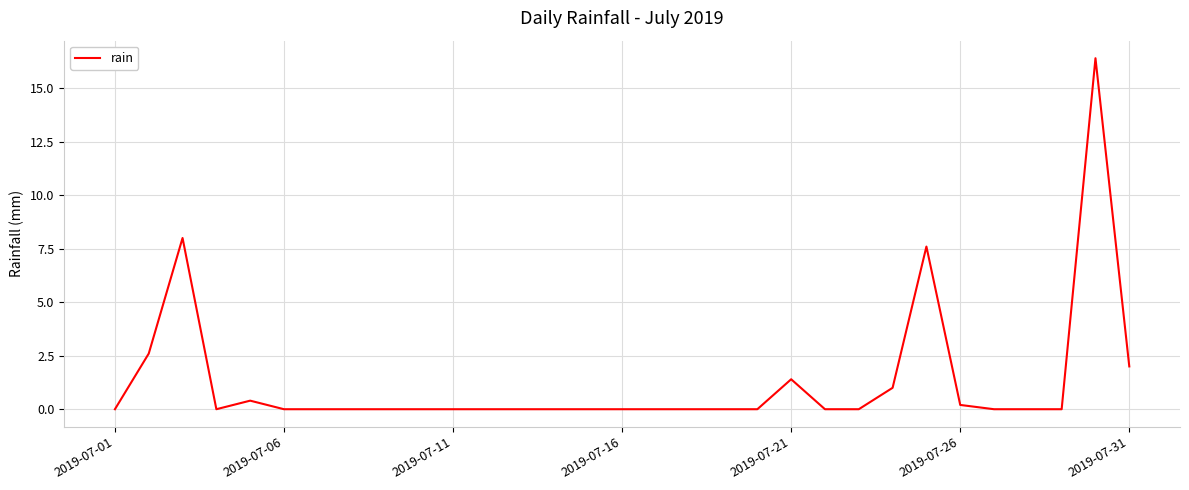

What is the maximum value shown in the chart?

16.4